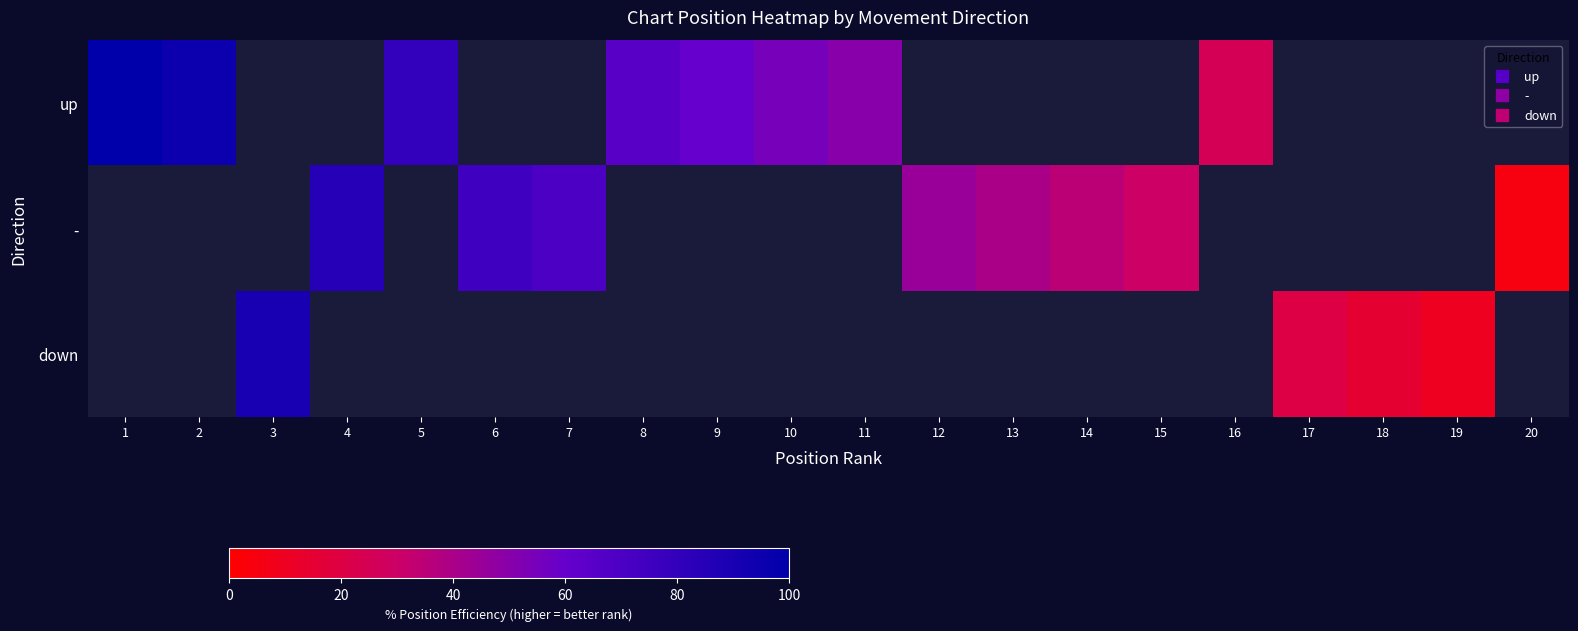

What is the greatest value displayed?

100.0